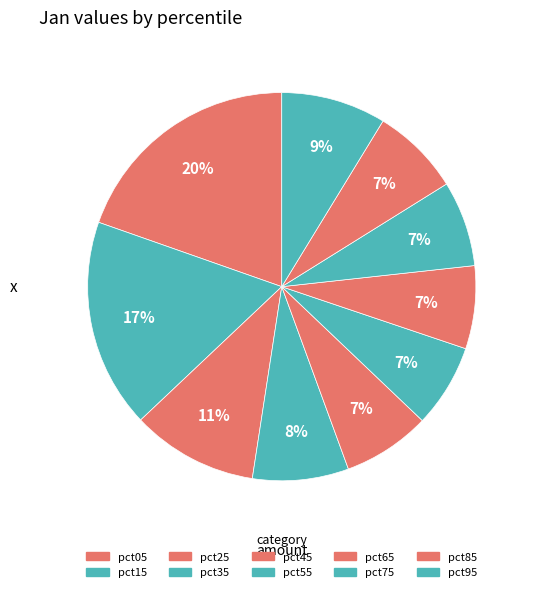

To the nearest percent, what percentage of the pie is pct25?

11%